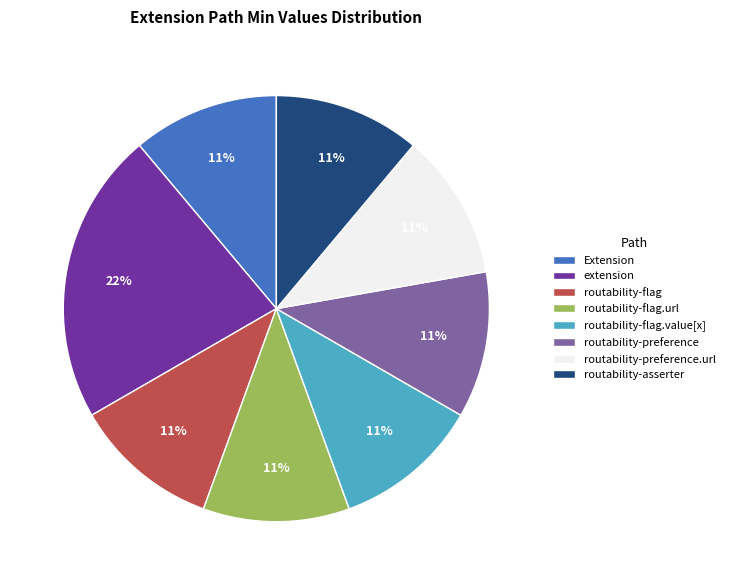

Is it true that routability-asserter is 11% of the pie?

True